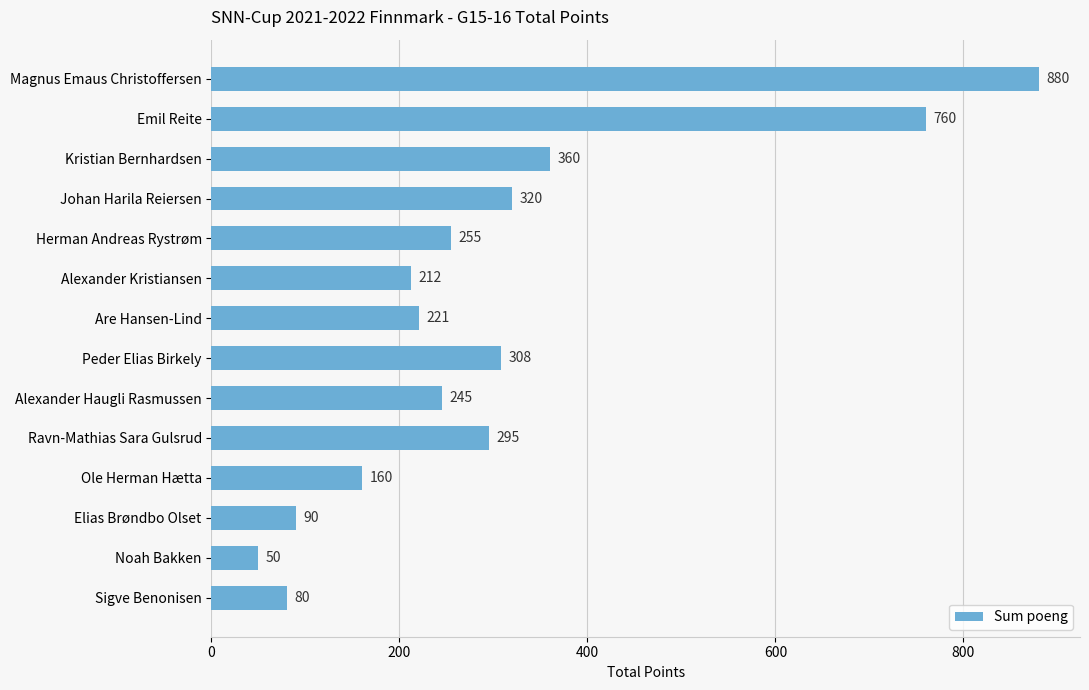

Reading top to bottom, extract all data points from this chart.

880	760	360	320	255	212	221	308	245	295	160	90	50	80